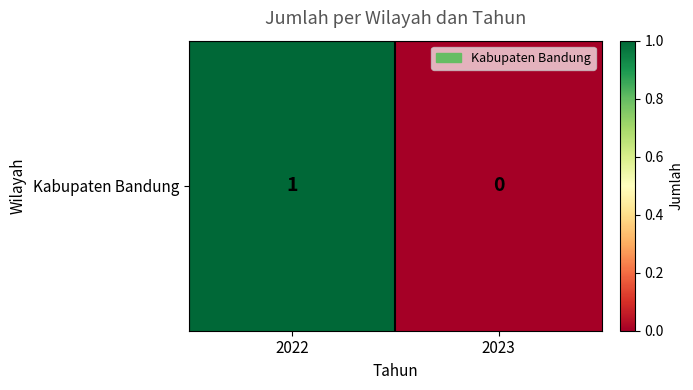

What is the approximate value at 2022?

1